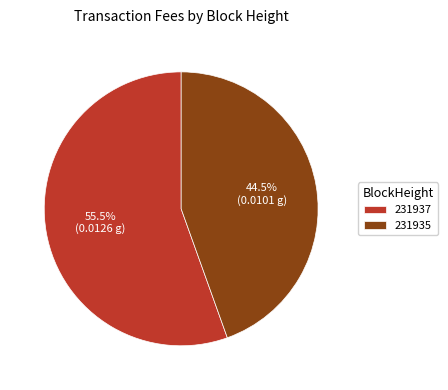

Rank the categories by value from highest to lowest.

231937, 231935